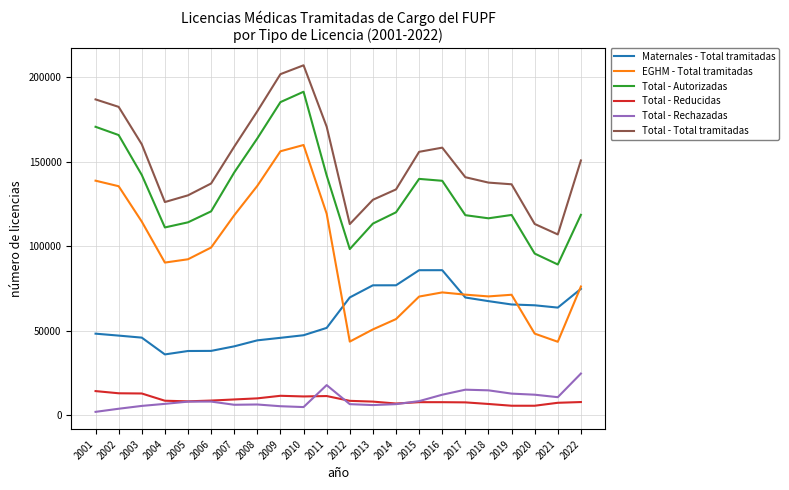

Count the number of categories in the chart.

22